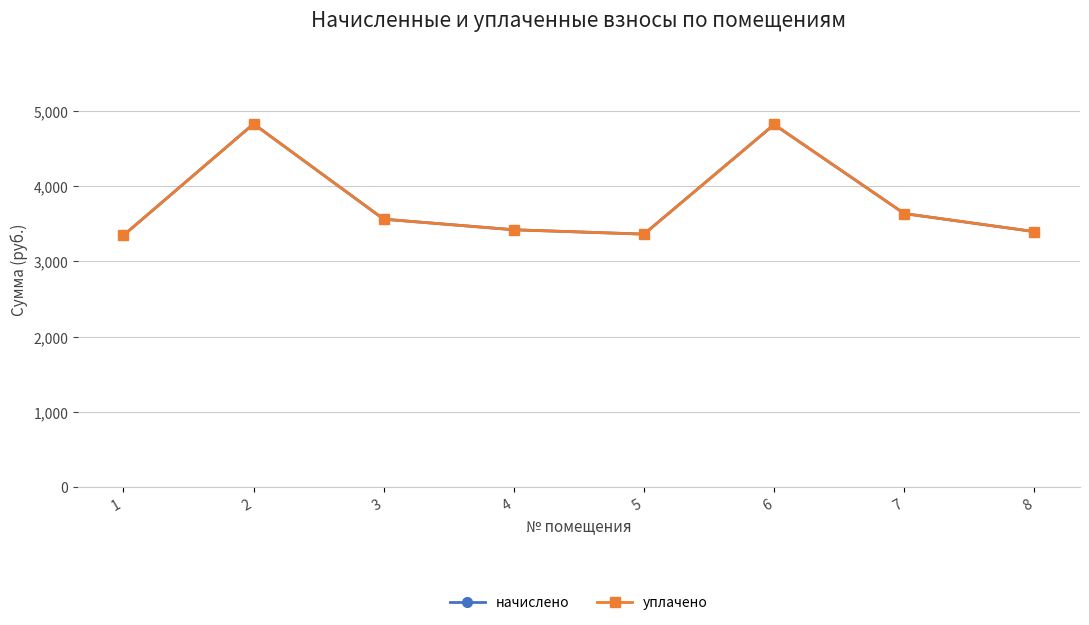

What is the value of the начислено point at the 4th from the left?

3419.6